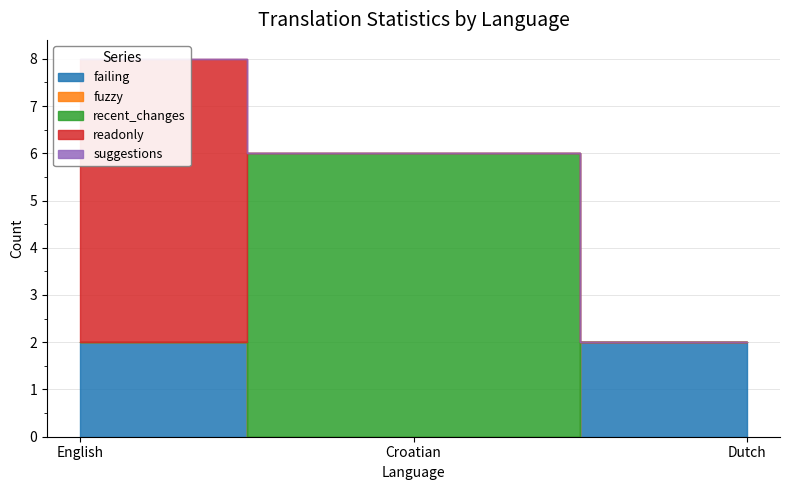

What is the difference between the highest and lowest values at Dutch?

2